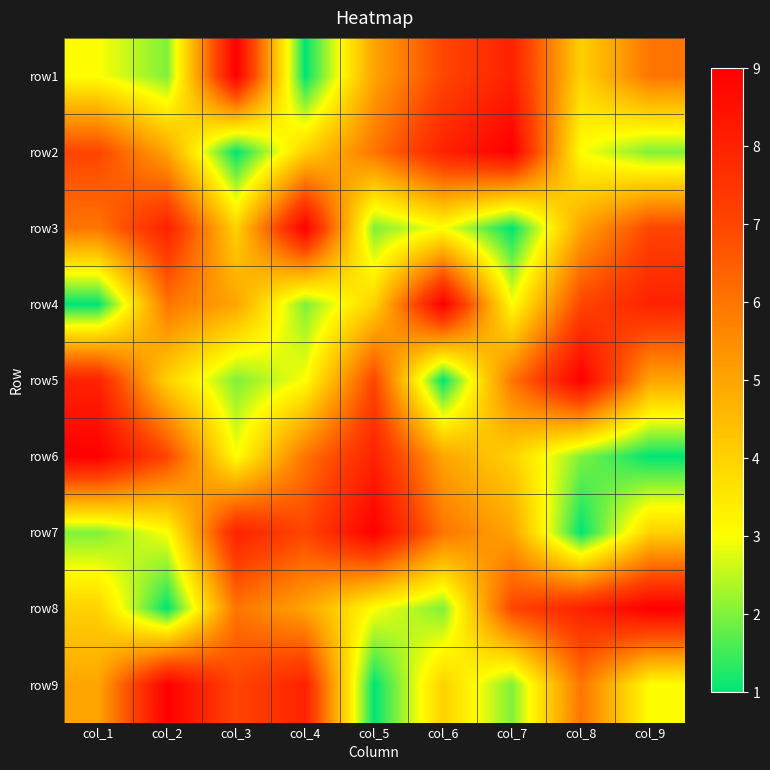

Reading left to right, list all the values displayed in this chart.

row1: col_1=3	col_2=2	col_3=9	col_4=1	col_5=5	col_6=7	col_7=8	col_8=4	col_9=6
row2: col_1=7	col_2=5	col_3=1	col_4=4	col_5=6	col_6=8	col_7=9	col_8=3	col_9=2
row3: col_1=6	col_2=8	col_3=4	col_4=9	col_5=2	col_6=3	col_7=1	col_8=5	col_9=7
row4: col_1=1	col_2=6	col_3=5	col_4=2	col_5=4	col_6=9	col_7=3	col_8=7	col_9=8
row5: col_1=8	col_2=4	col_3=2	col_4=3	col_5=7	col_6=1	col_7=6	col_8=9	col_9=5
row6: col_1=9	col_2=7	col_3=3	col_4=6	col_5=8	col_6=5	col_7=4	col_8=2	col_9=1
row7: col_1=2	col_2=3	col_3=8	col_4=7	col_5=9	col_6=6	col_7=5	col_8=1	col_9=4
row8: col_1=4	col_2=1	col_3=6	col_4=5	col_5=3	col_6=2	col_7=7	col_8=8	col_9=9
row9: col_1=5	col_2=9	col_3=7	col_4=8	col_5=1	col_6=4	col_7=2	col_8=6	col_9=3